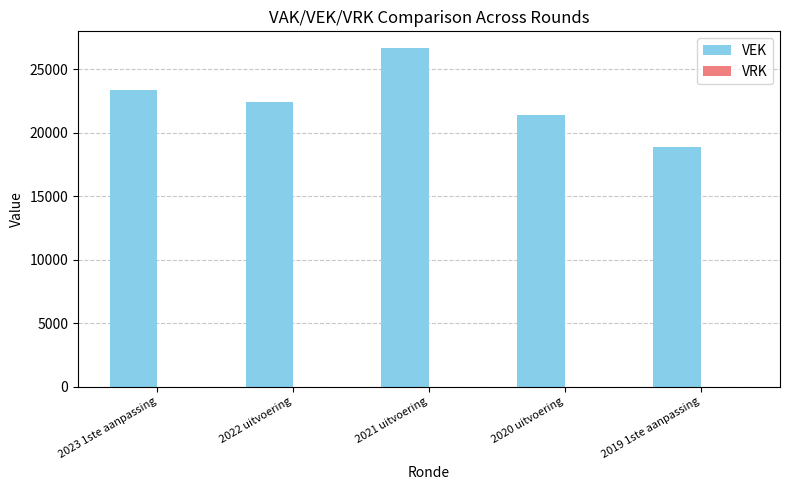

Rank the categories by value from lowest to highest.

2019 1ste aanpassing, 2020 uitvoering, 2022 uitvoering, 2023 1ste aanpassing, 2021 uitvoering